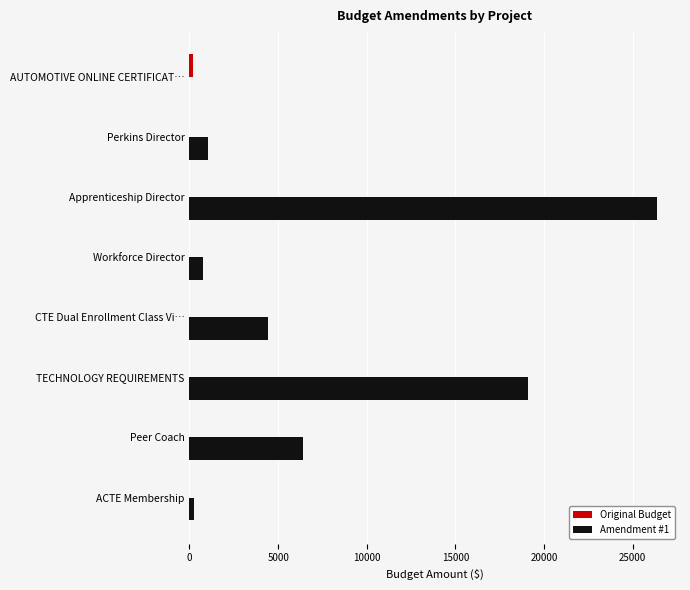

Between CTE Dual Enrollment Class Vi… and TECHNOLOGY REQUIREMENTS, which series saw the biggest shift?

Amendment #1